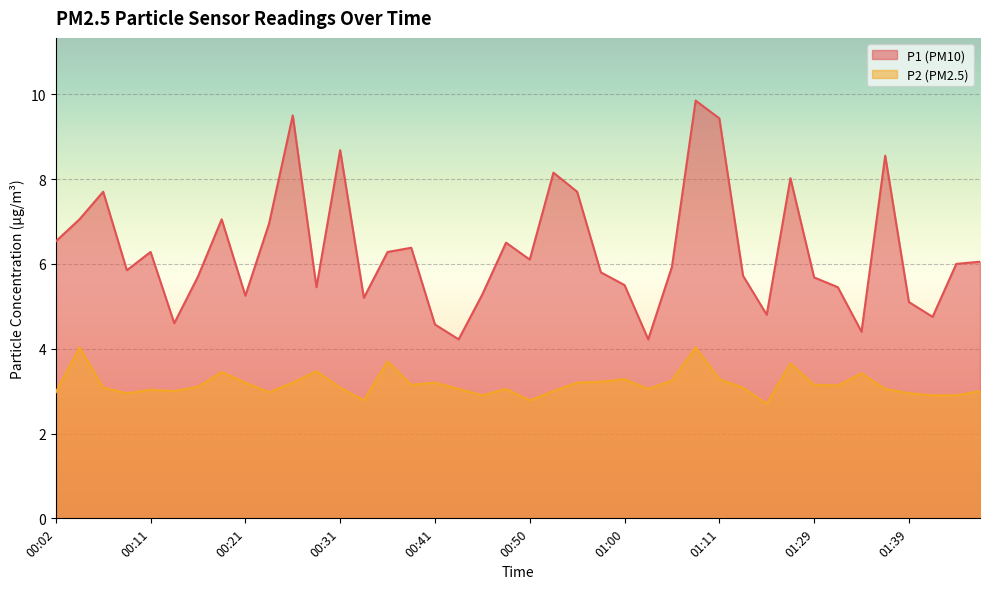

What is the difference between the highest and lowest values at 01:39?

2.1